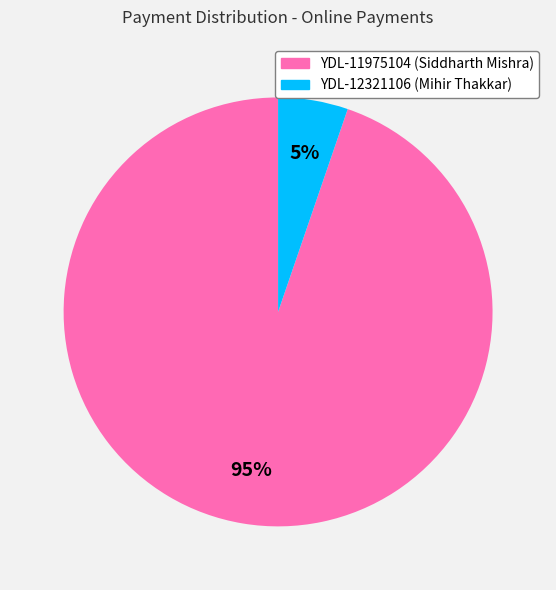

How many slices are in this pie chart?

2